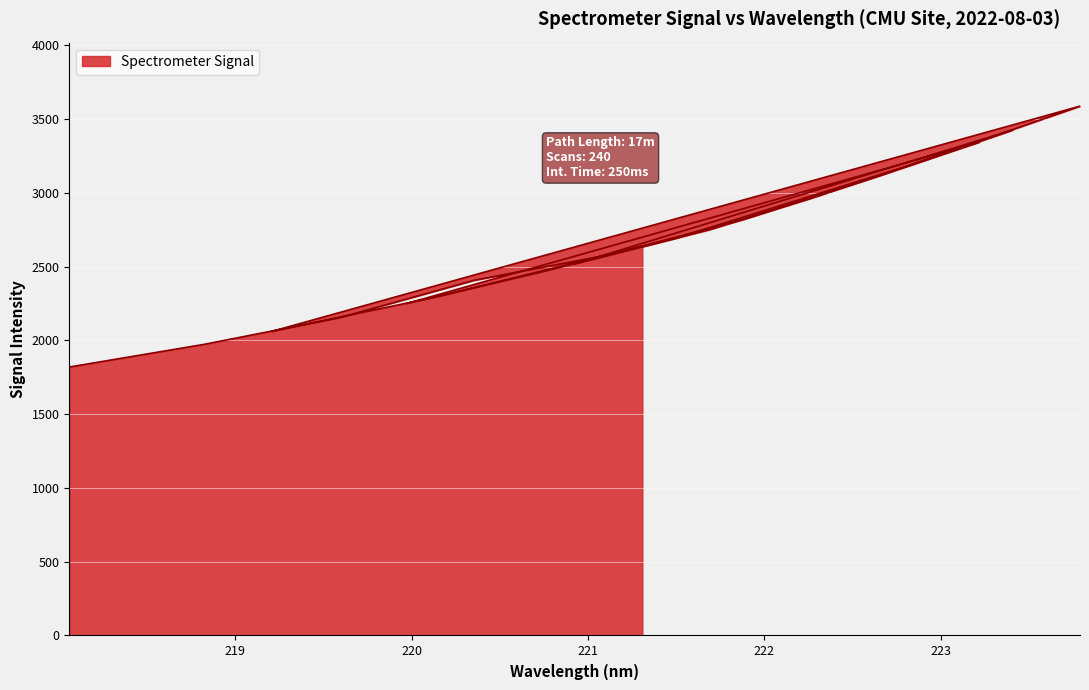

What is the change in value from 219.589 to 219.9712?

+96.5